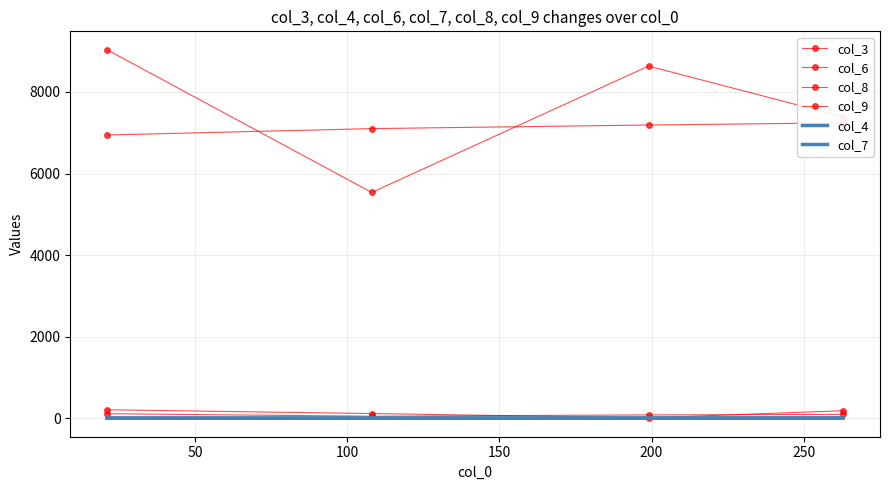

What is the maximum value shown in the chart?

9033.0